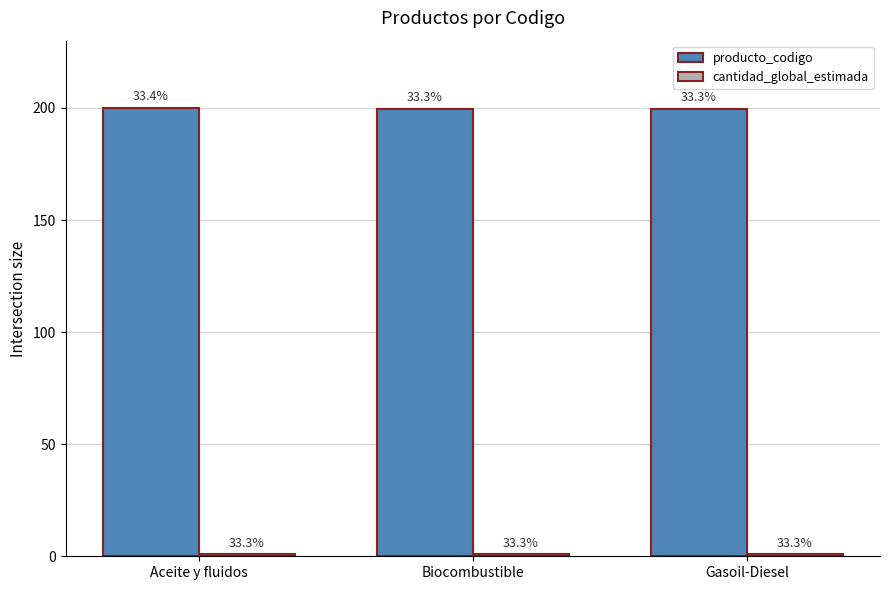

At how many categories does at least one series exceed 43?

3